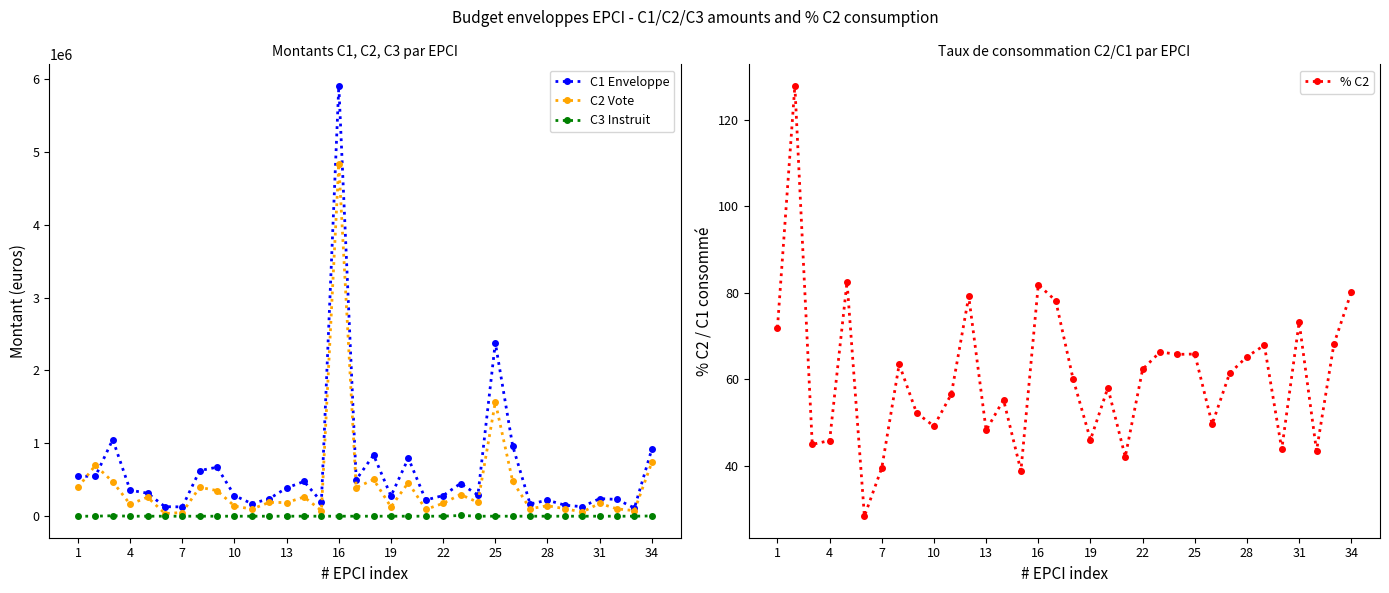

Where is the first local minimum for C2 Vote?

4